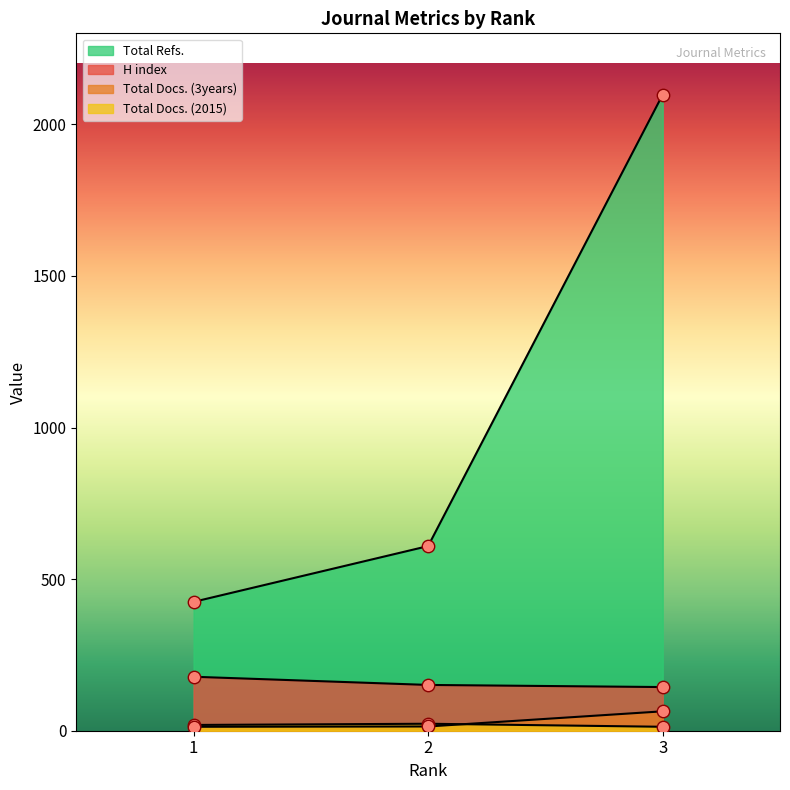

Which series reaches the minimum Y coordinate?

Total Docs. (2015)